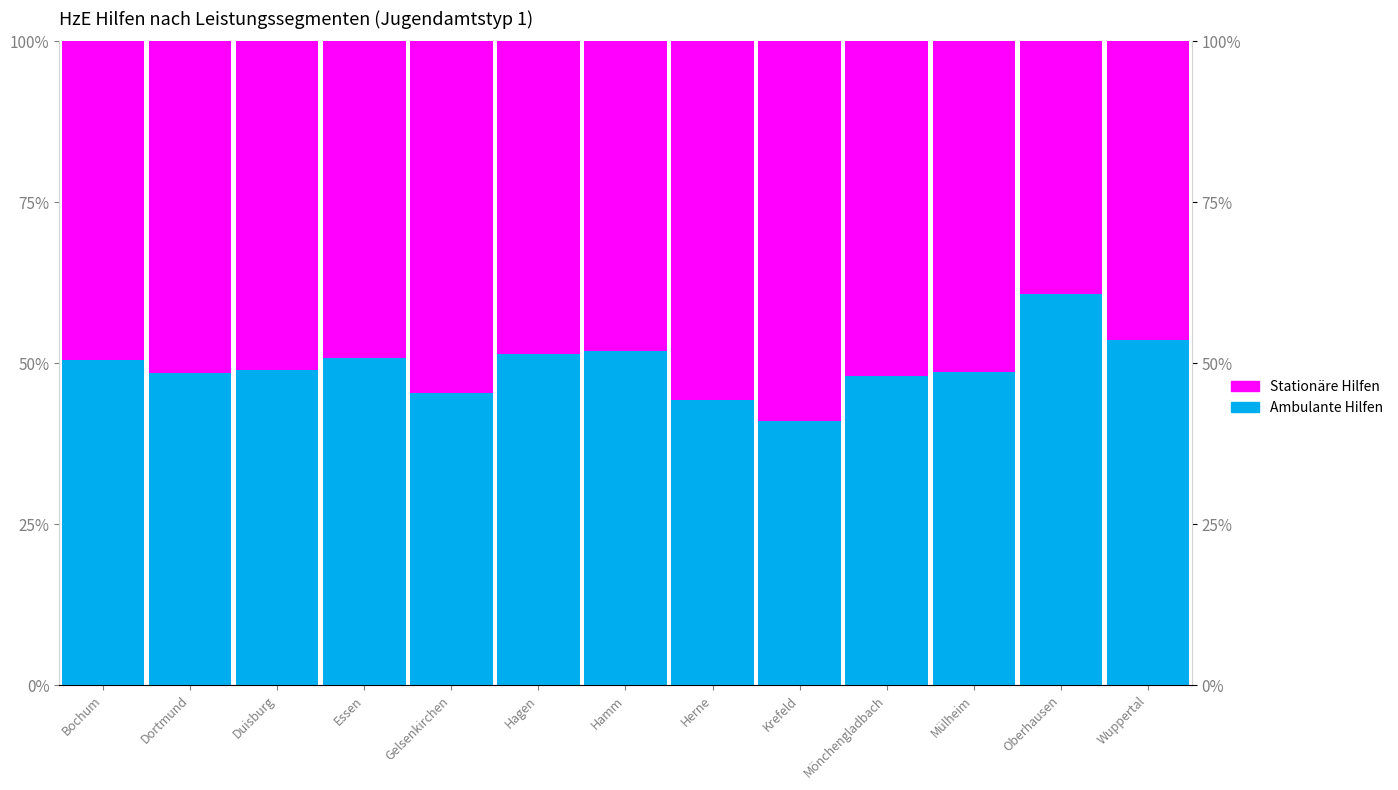

At which label does Ambulante Hilfen first exceed 48?

Bochum